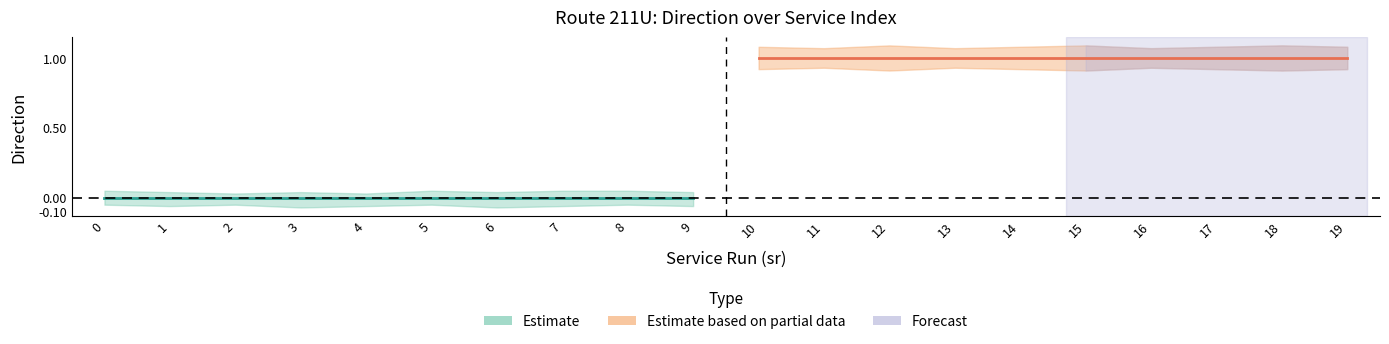

What is the difference between the maximum and second lowest values in the direction_0_upper series?

1.1